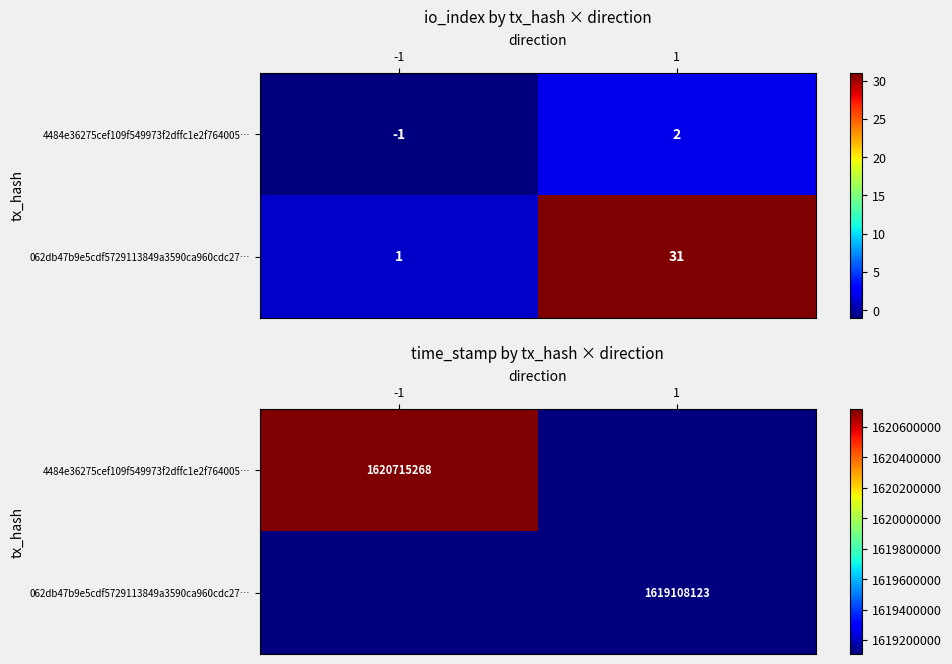

Rank the series by their average value, from highest to lowest.

4484e36275cef109f549973f2dffc1e2f764005…, 062db47b9e5cdf5729113849a3590ca960cdc27…